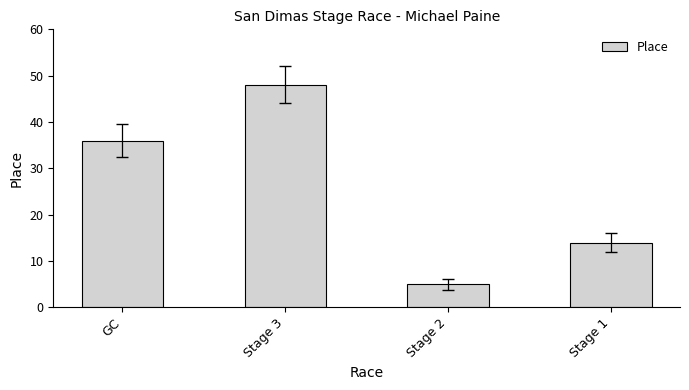

What is the difference between the values at GC and Stage 3?

12